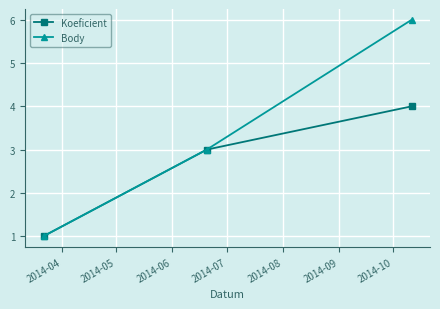

Which series has the largest total across all categories?

Body